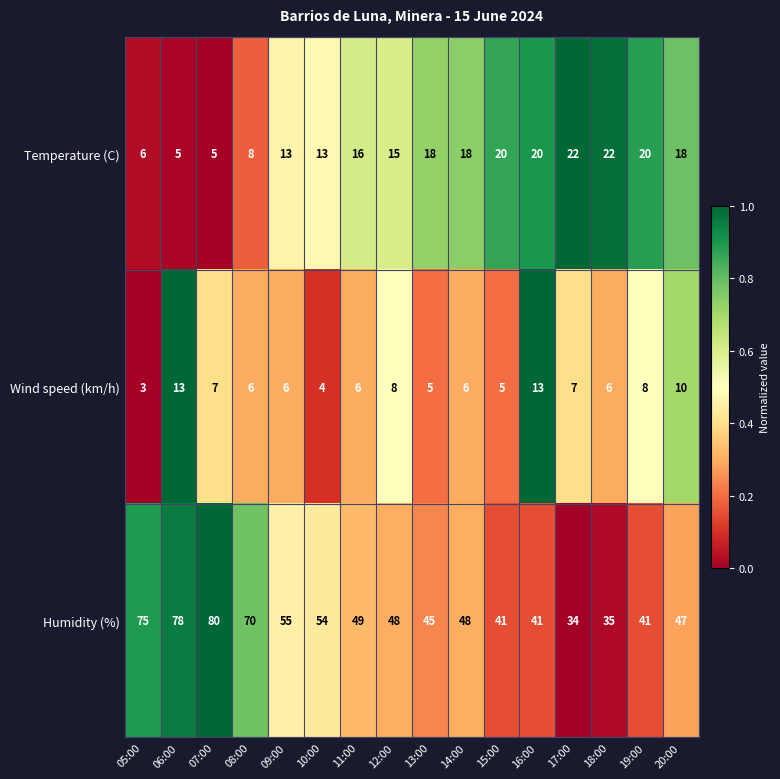

What is the difference between the highest and lowest values at 09:00?

49